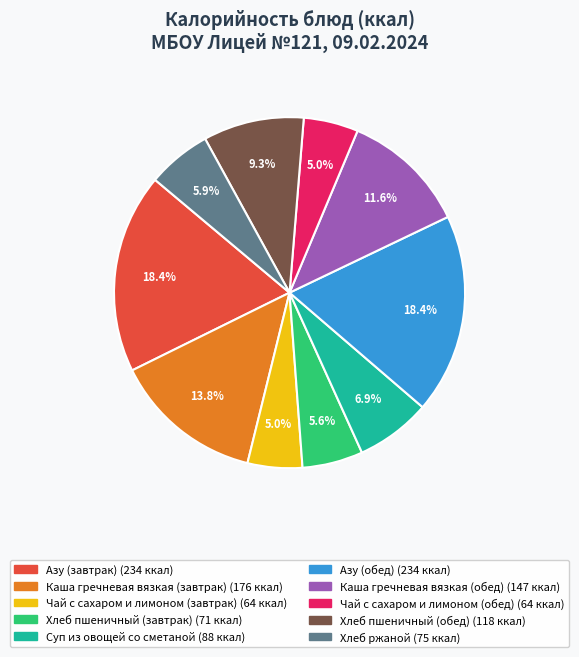

Is there a majority slice in this chart?

No